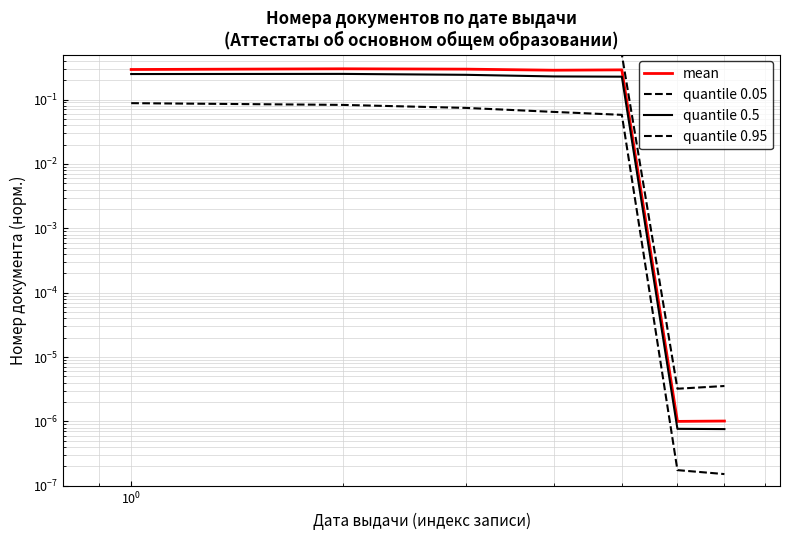

True or false: quantile 0.95 has more than 0 interior local peaks.

False